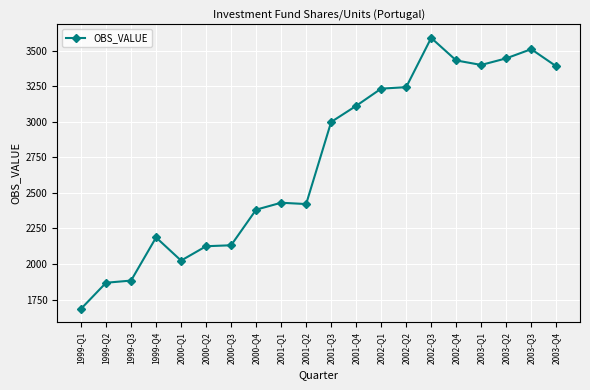

Count the number of values greater than 2998.

10